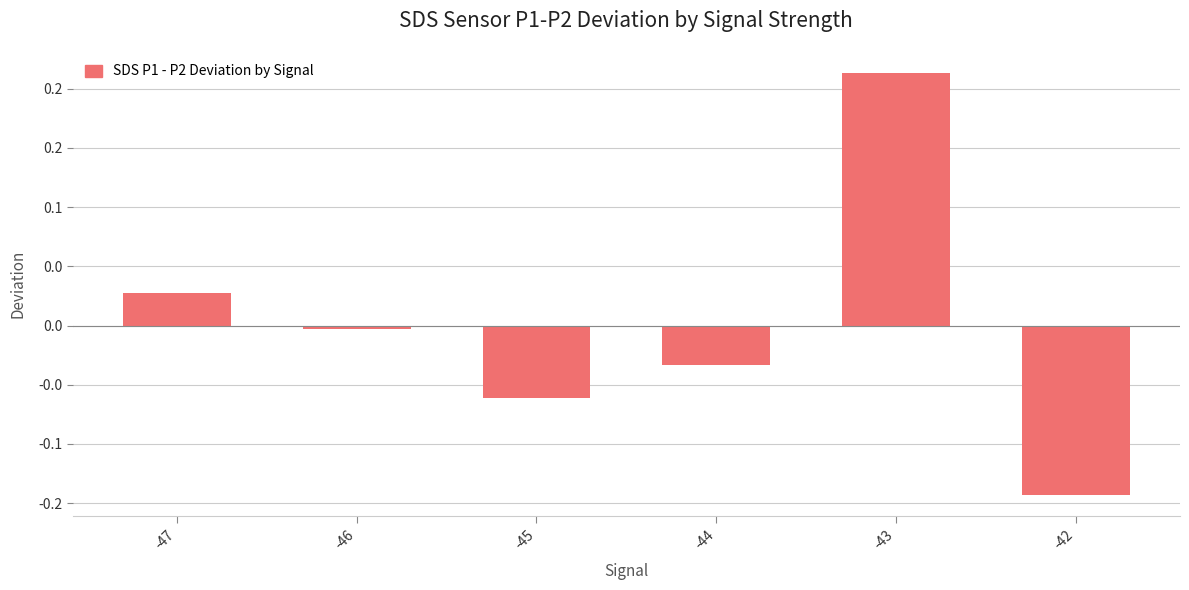

What is the minimum value shown in the chart?

-0.1